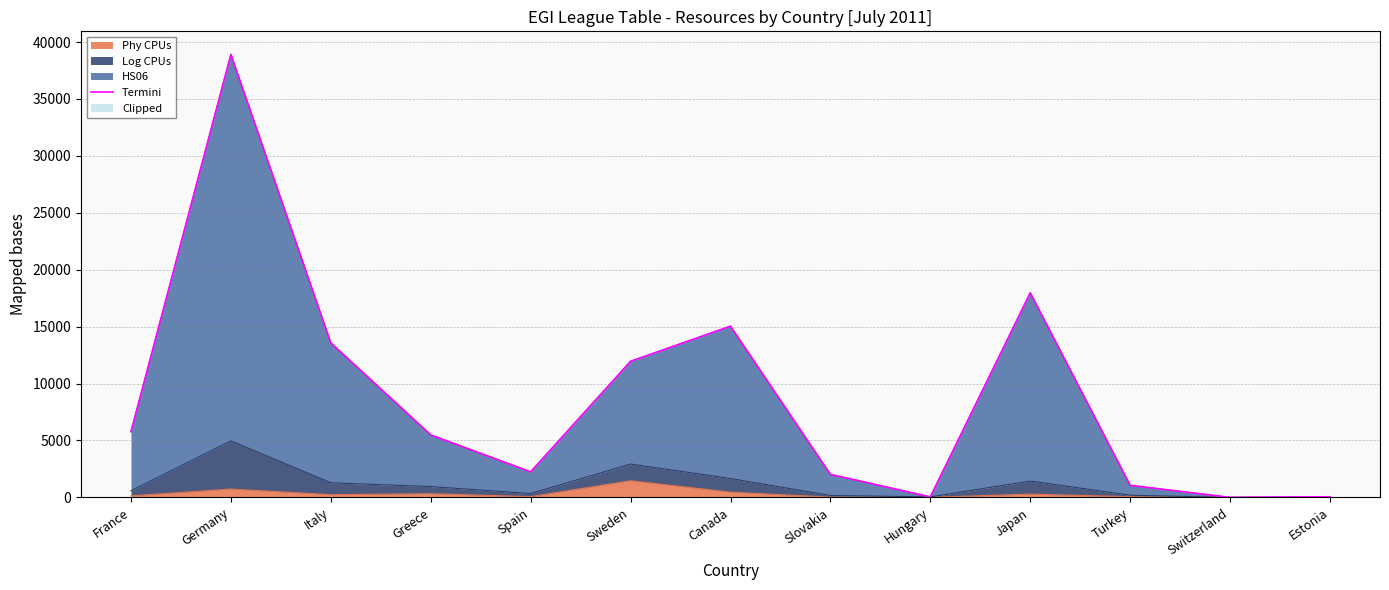

Rank the categories by value from highest to lowest.

Germany, Japan, Canada, Italy, Sweden, France, Greece, Spain, Slovakia, Turkey, Estonia, Hungary, Switzerland